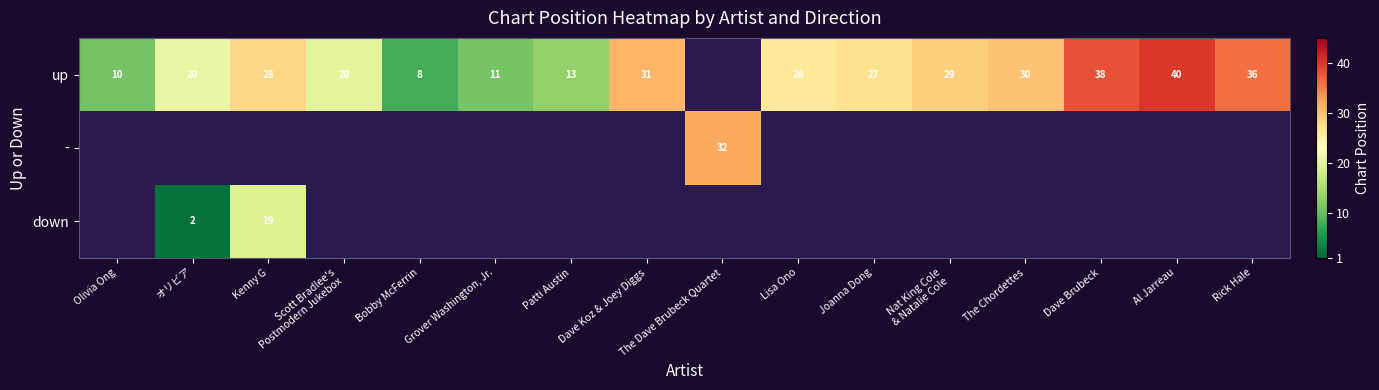

The up series shows 26.0 at Lisa Ono. True or false?

True